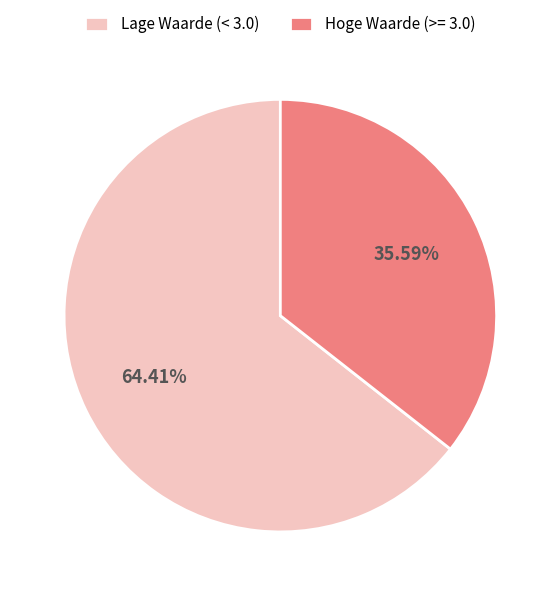

How many segments does this pie chart have?

2